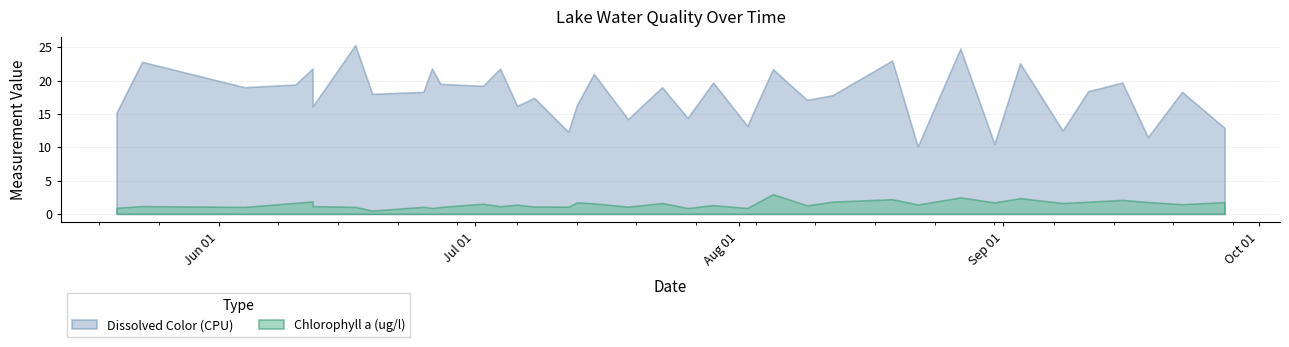

Is it true that Chlorophyll a equals 1.0 at 17?

True